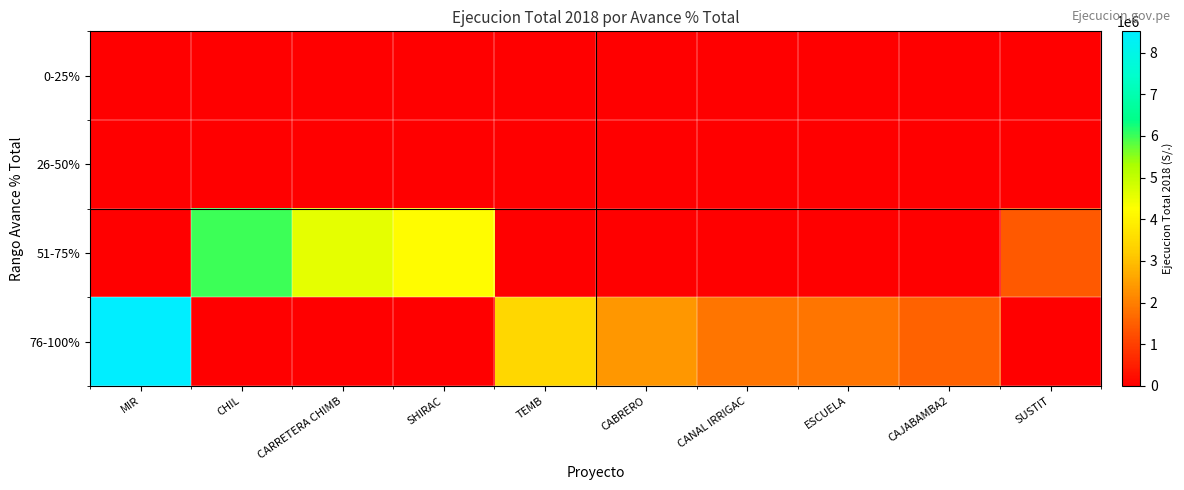

How many series are shown in this chart?

4